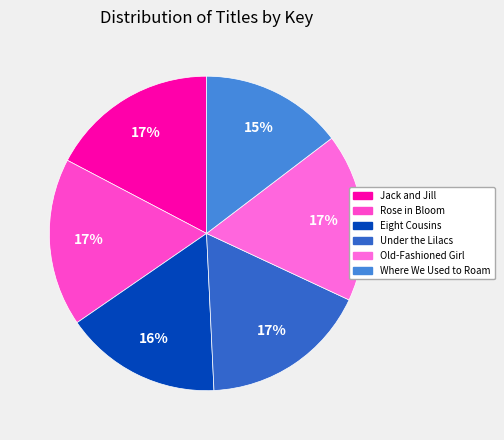

Is there a majority slice in this chart?

No